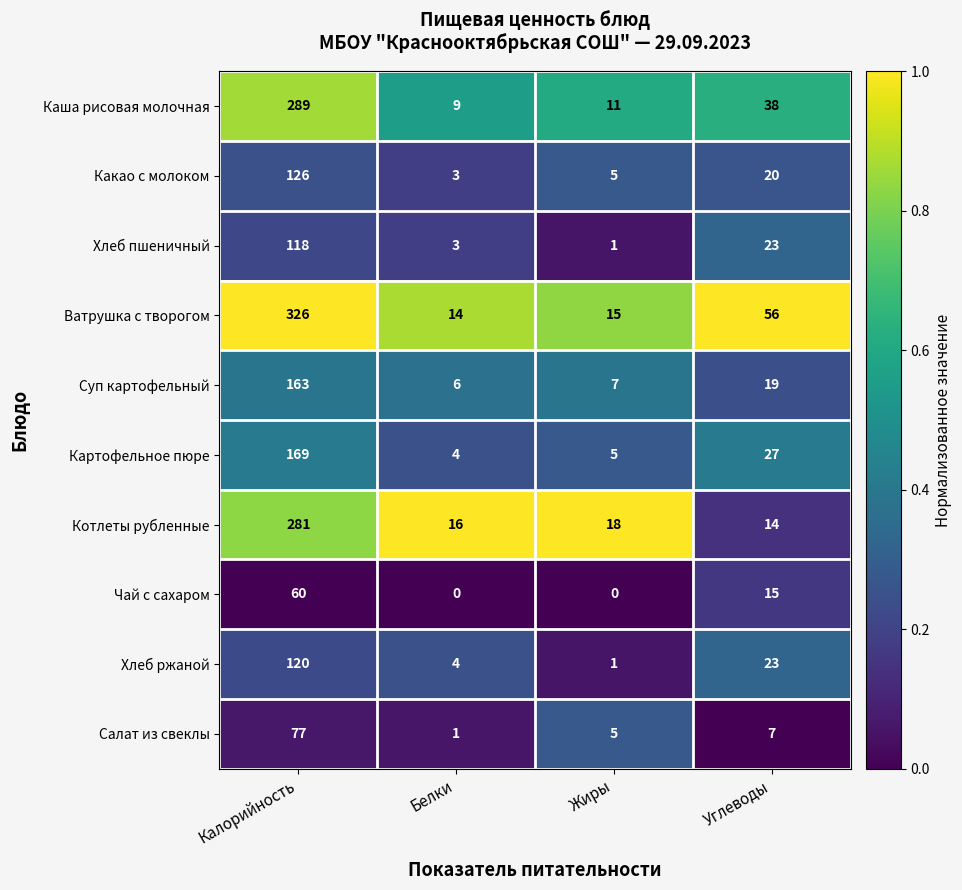

Where does the Котлеты рубленные series first go above 18?

Калорийность